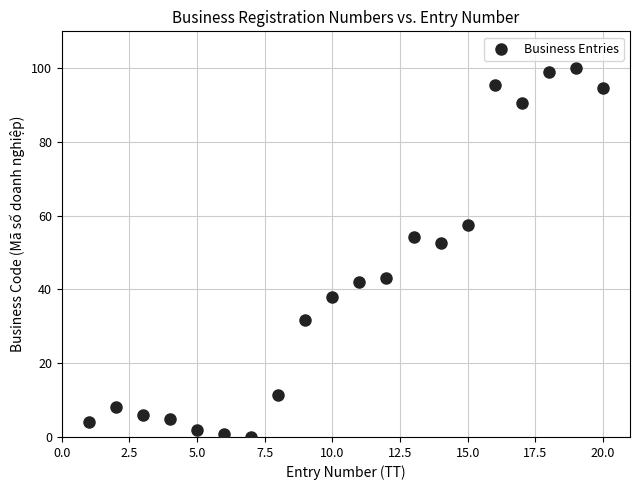

What Y value in the scatter plot is closest to 50?

52.5